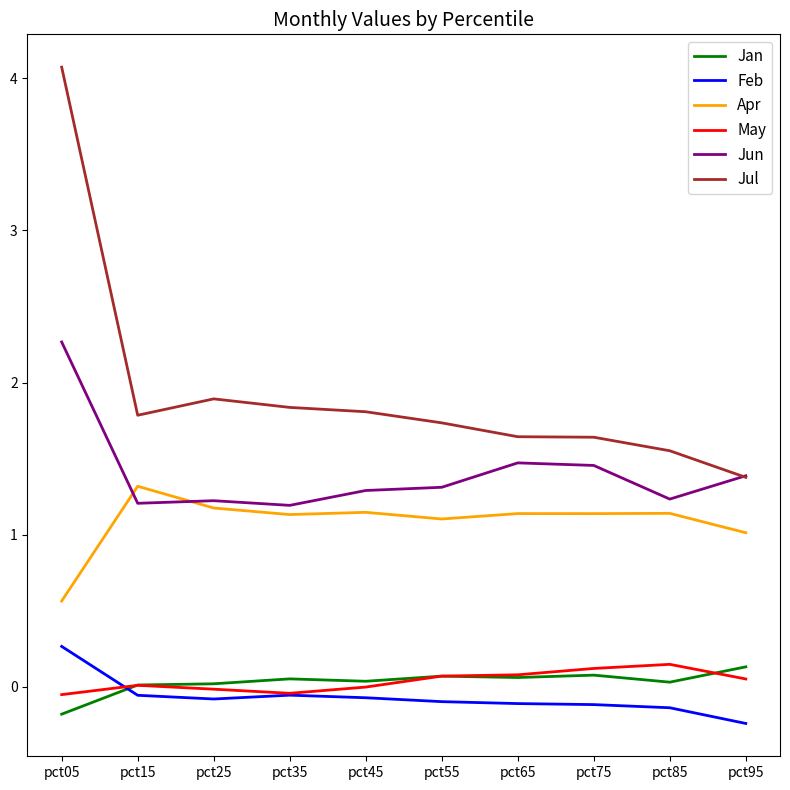

Which series has the largest range (max minus min)?

Jul